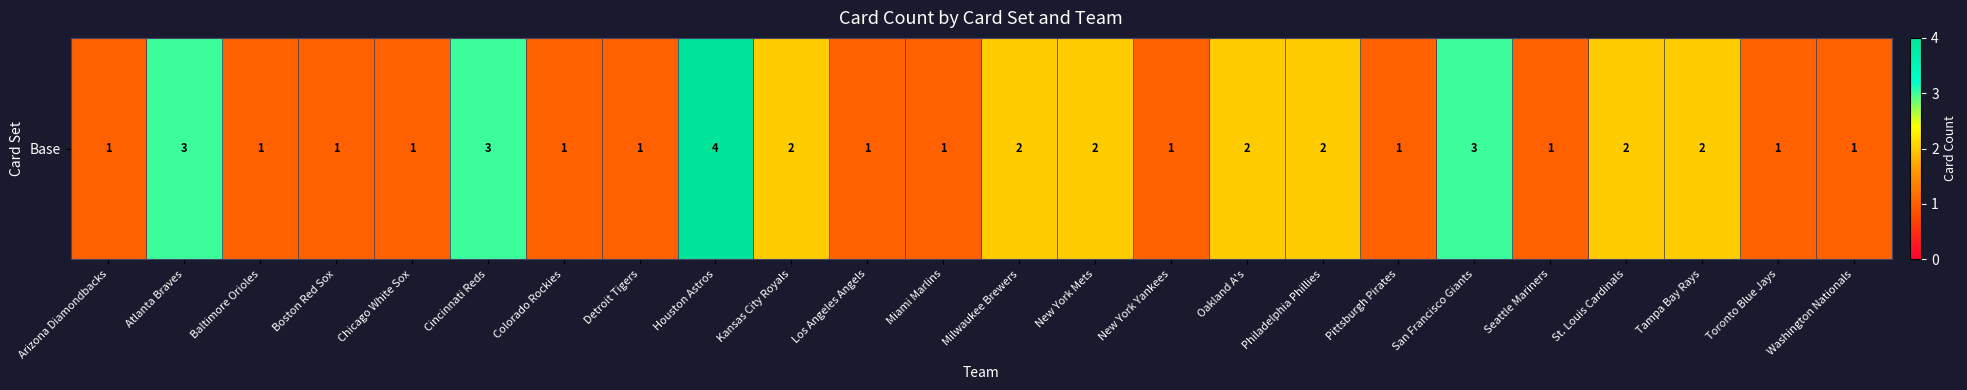

What value does the data have at Miami Marlins?

1